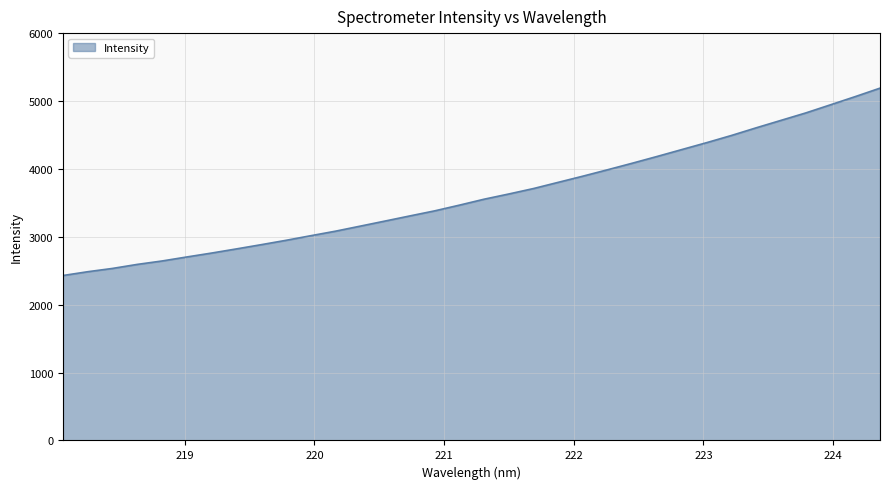

Reading left to right, extract all data points from this chart.

2429.5	2485.4	2533.9	2593.4	2643.7	2702.8	2760.4	2821.4	2883.8	2947.9	3015.9	3082.7	3157.1	3231.9	3307.3	3381.7	3466.0	3553.7	3630.7	3711.2	3802.8	3894.0	3988.6	4085.2	4184.4	4286.1	4387.6	4493.2	4606.0	4715.2	4824.6	4944.4	5065.0	5189.4